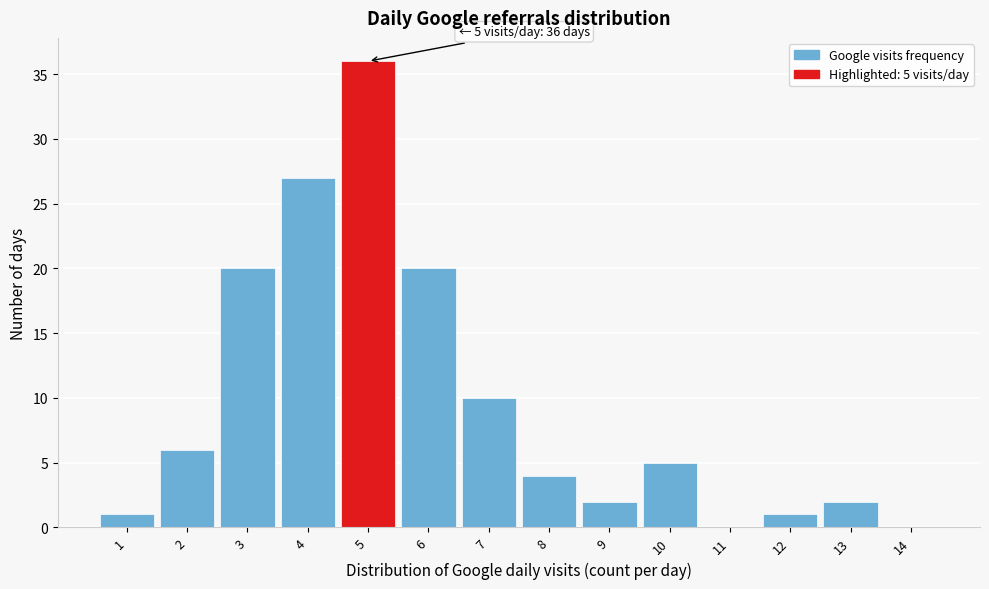

Over which range of the x-axis is the bar tallest?

4.5 to 5.5